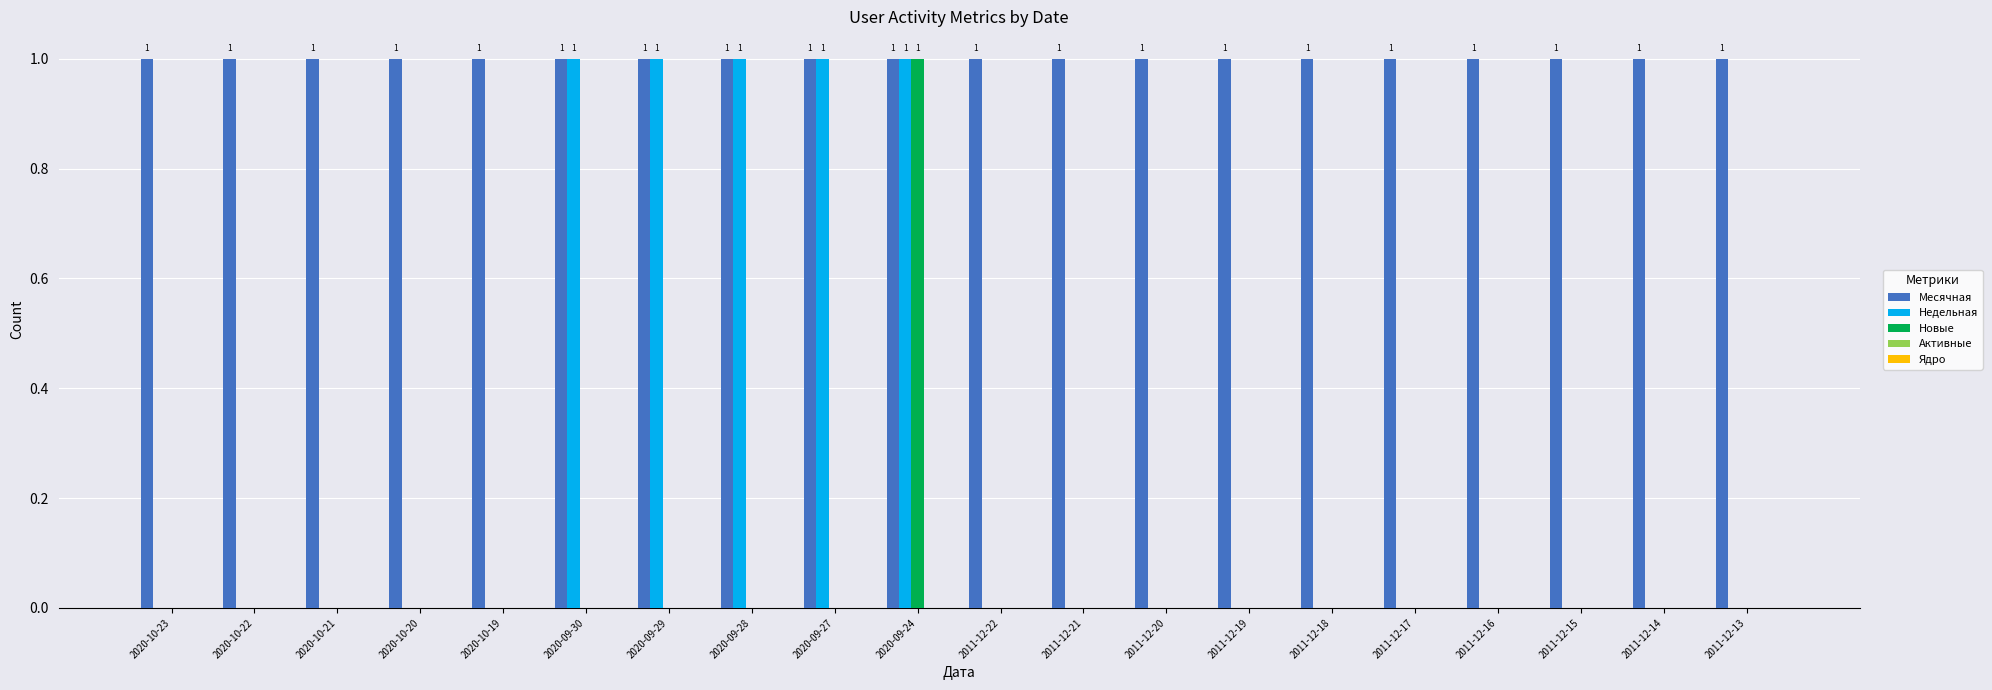

Which series has the largest total across all categories?

Месячная